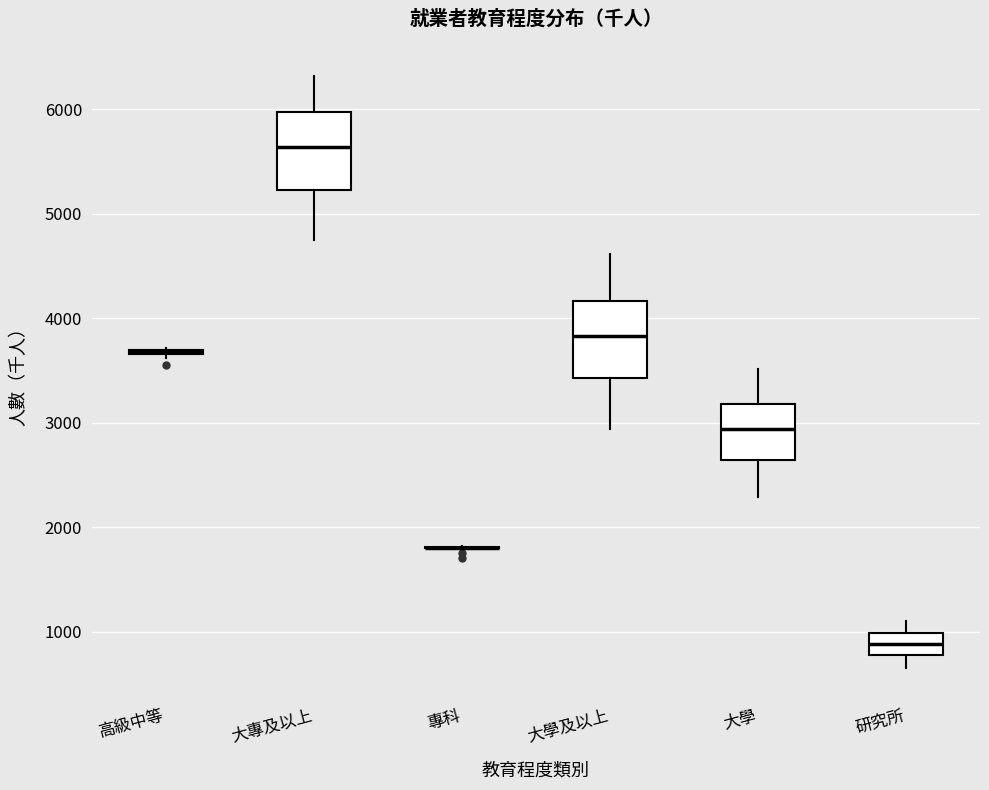

Reading left to right, read every box against the y-axis: the position of its median line, the range the box covers, and the ends of its whiskers. The values are not printed on the chart, so give them approximately, as read against the axis.

高級中等: box collapsed to a line at 3700, whiskers 3600 to 3700
大專及以上: median 5600, box 5200 to 6000, whiskers 4800 to 6300
專科: box collapsed to a line at 1800, whiskers 1800 to 1800
大學及以上: median 3800, box 3400 to 4200, whiskers 2900 to 4600
大學: median 2900, box 2600 to 3200, whiskers 2300 to 3500
研究所: median 900, box 800 to 1000, whiskers 700 to 1100